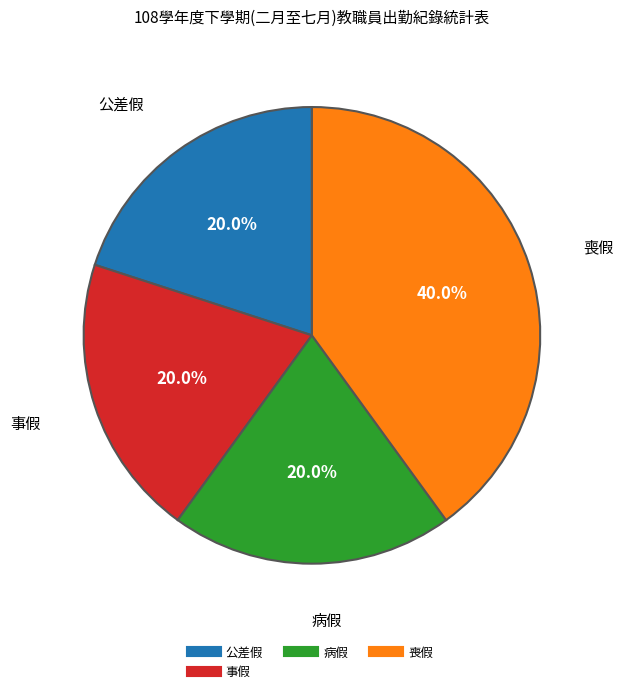

How many segments does this pie chart have?

4